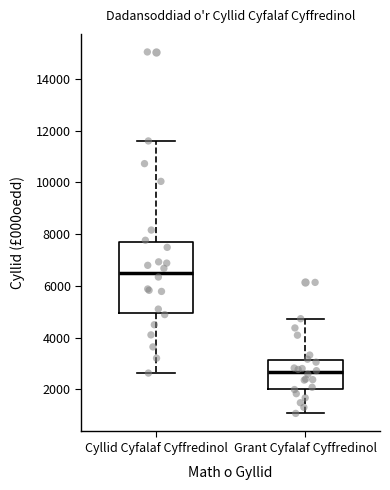

Comparing the boxes themselves (not the whiskers), which one is the tallest?

Cyllid Cyfalaf Cyffredinol